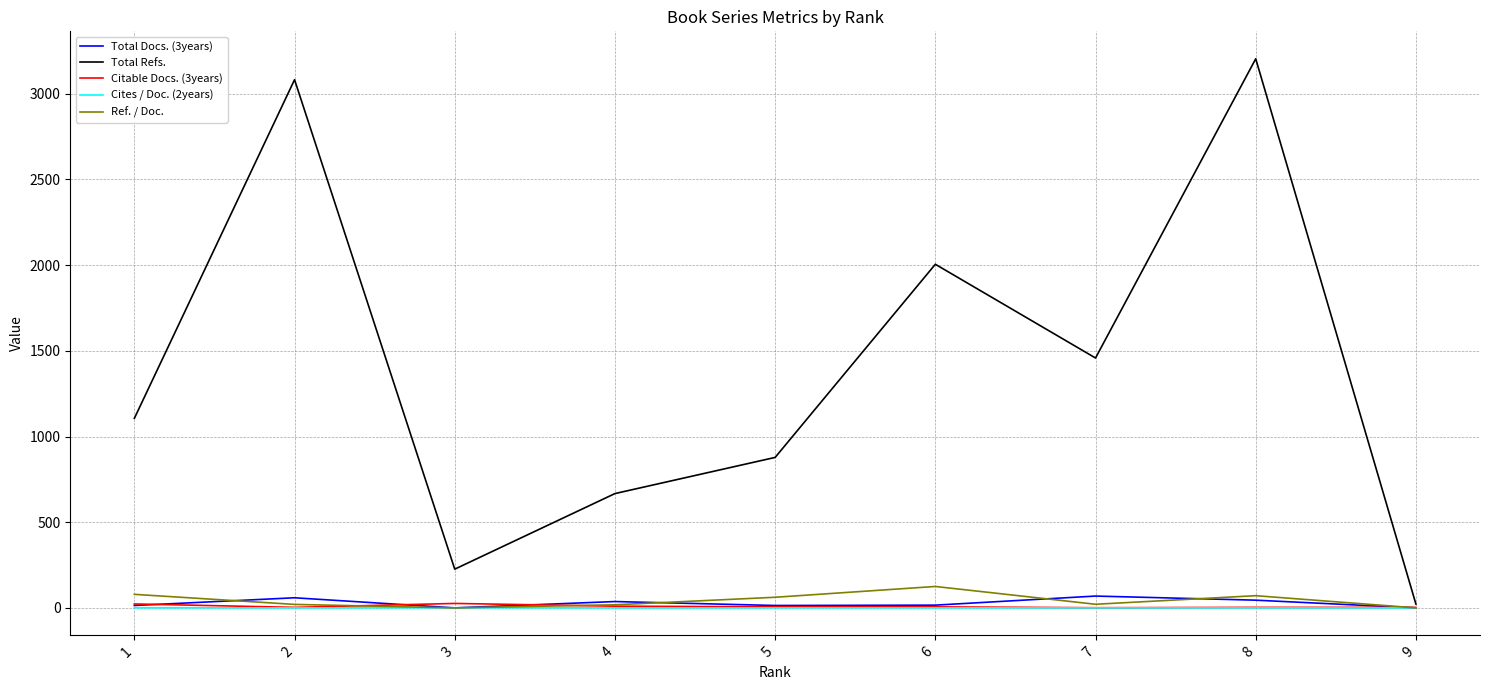

Which series changed the most between 3 and 4?

Total Refs.